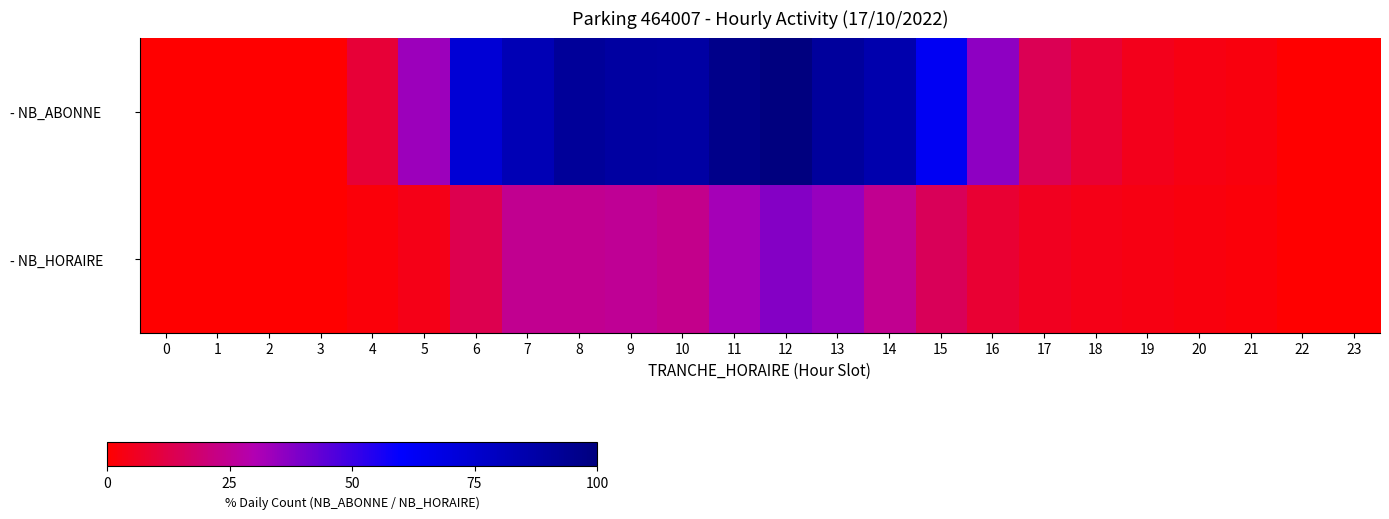

How many series are shown in this chart?

2